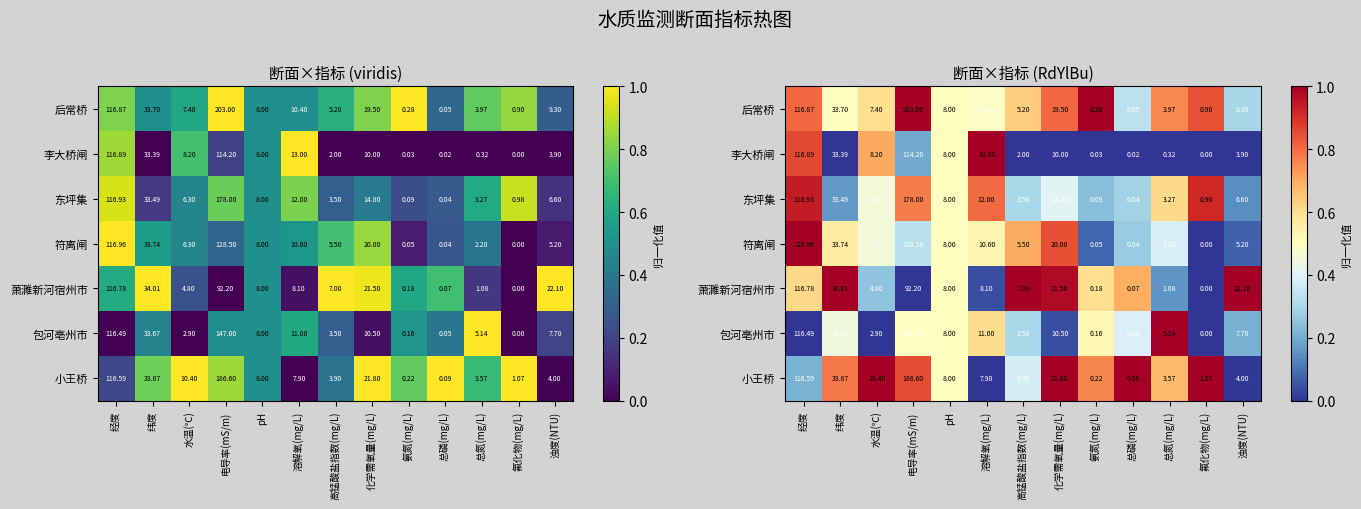

The 东坪集 series shows 0.1 at 纬度. True or false?

False